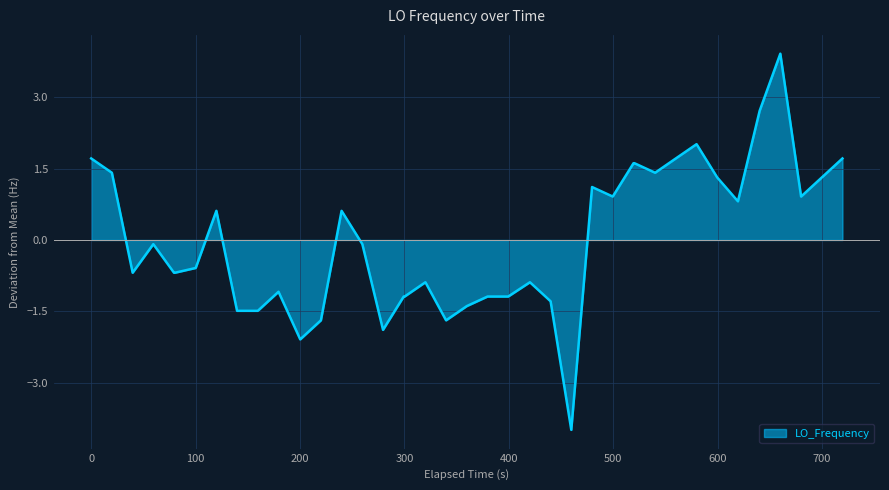

What is the greatest value displayed?

3.9